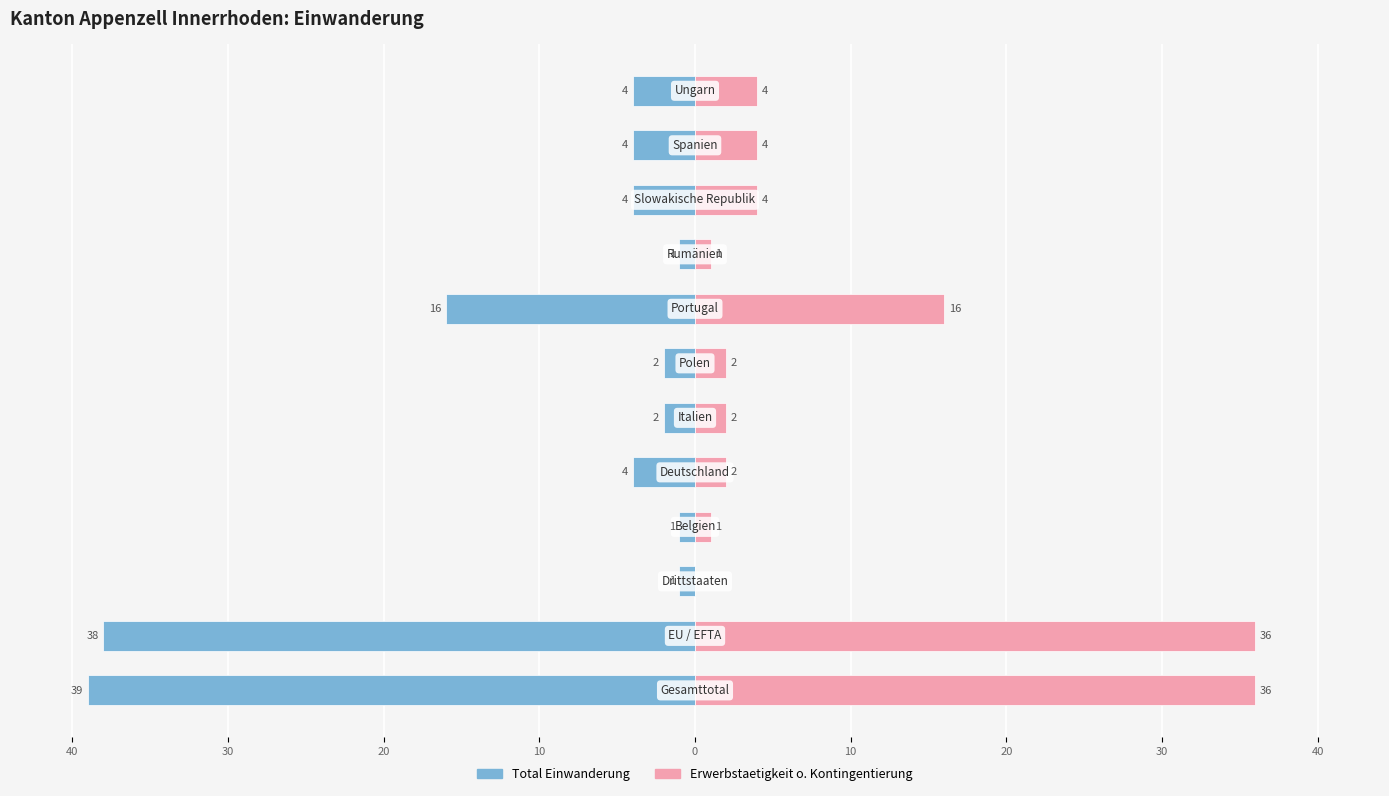

The Erwerbstaetigkeit ohne Kontingentierung series shows 36 at 40. True or false?

True